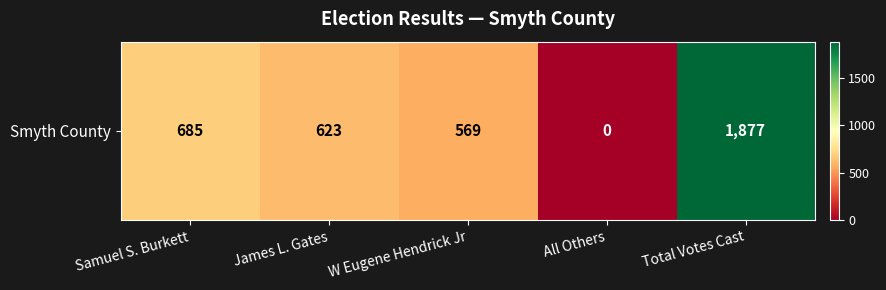

At which label is the value closest to 938?

Samuel S. Burkett